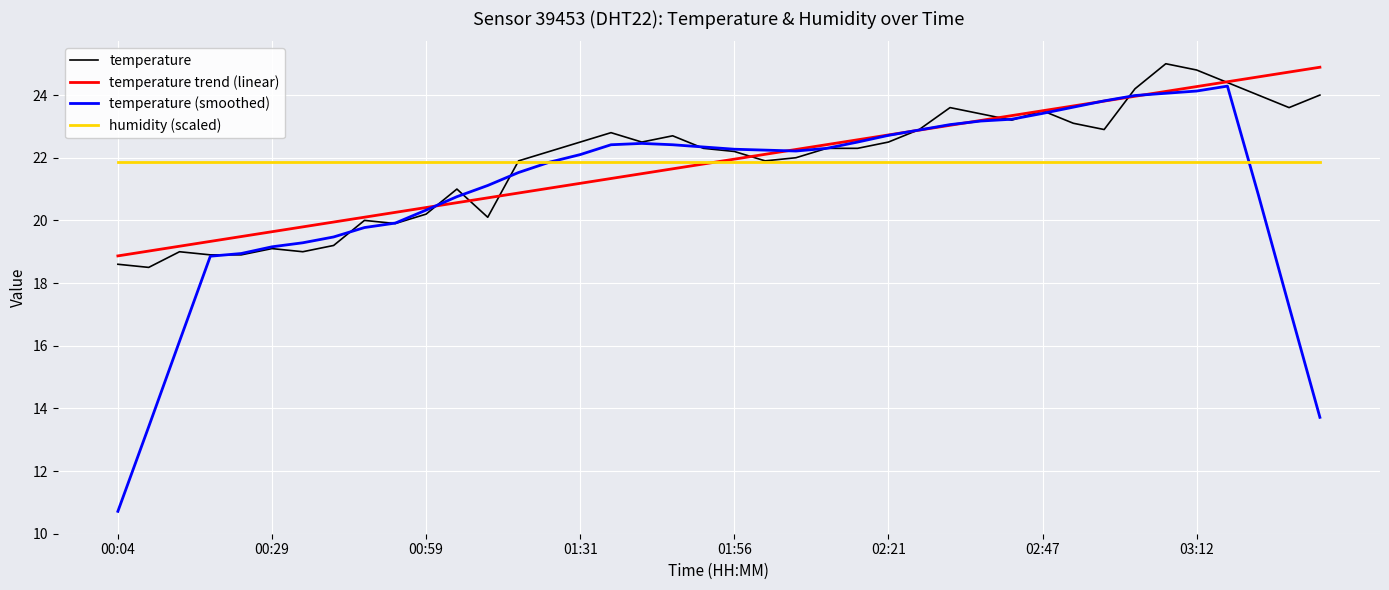

What is the maximum value for temperature?

25.0